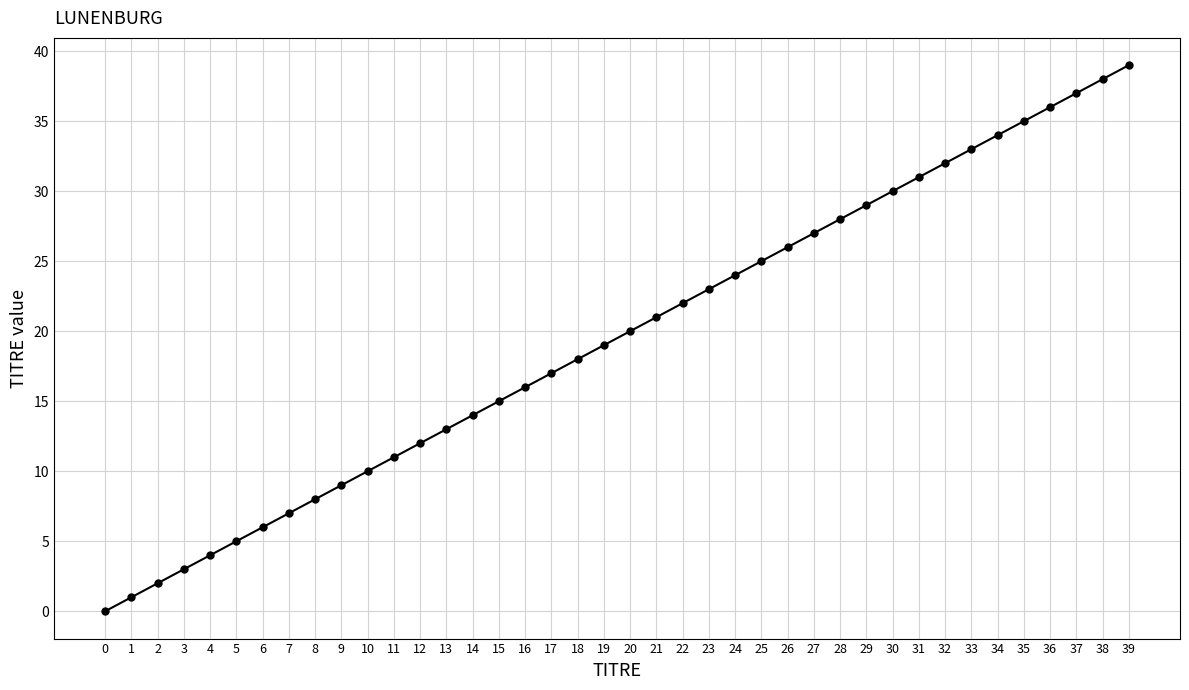

List the labels in order of value, largest first.

39, 38, 37, 36, 35, 34, 33, 32, 31, 30, 29, 28, 27, 26, 25, 24, 23, 22, 21, 20, 19, 18, 17, 16, 15, 14, 13, 12, 11, 10, 9, 8, 7, 6, 5, 4, 3, 2, 1, 0